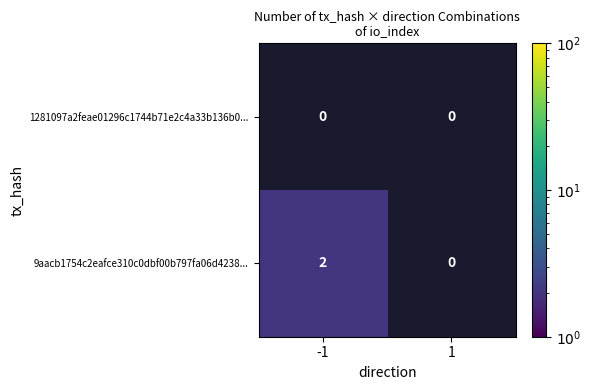

Which has a higher value, -1 or 1?

1